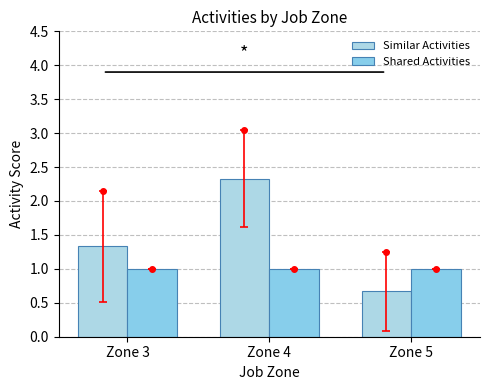

What is the total value across all series at Zone 4?

3.3